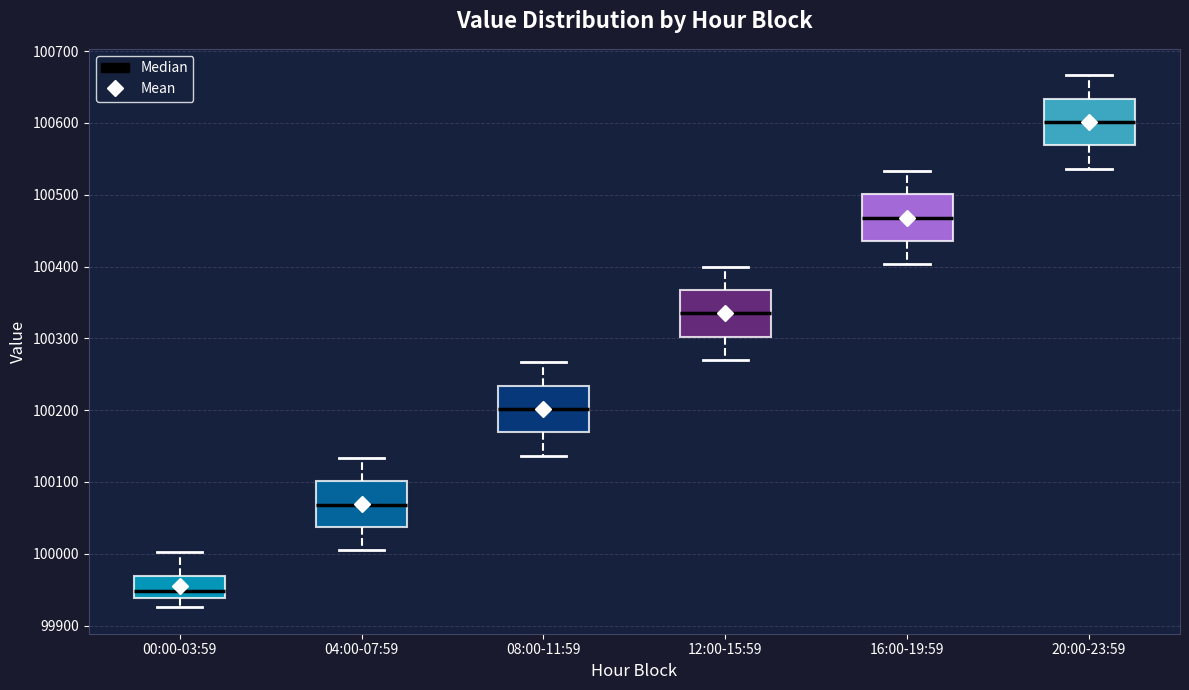

Reading left to right, read every box against the y-axis: the position of its median line, the range the box covers, and the ends of its whiskers. The values are not printed on the chart, so give them approximately, as read against the axis.

00:00-03:59: median 99950, box 99940 to 99970, whiskers 99930 to 100000
04:00-07:59: median 100070, box 100040 to 100100, whiskers 100010 to 100130
08:00-11:59: median 100200, box 100170 to 100230, whiskers 100140 to 100270
12:00-15:59: median 100330, box 100300 to 100370, whiskers 100270 to 100400
16:00-19:59: median 100470, box 100440 to 100500, whiskers 100400 to 100530
20:00-23:59: median 100600, box 100570 to 100630, whiskers 100540 to 100670